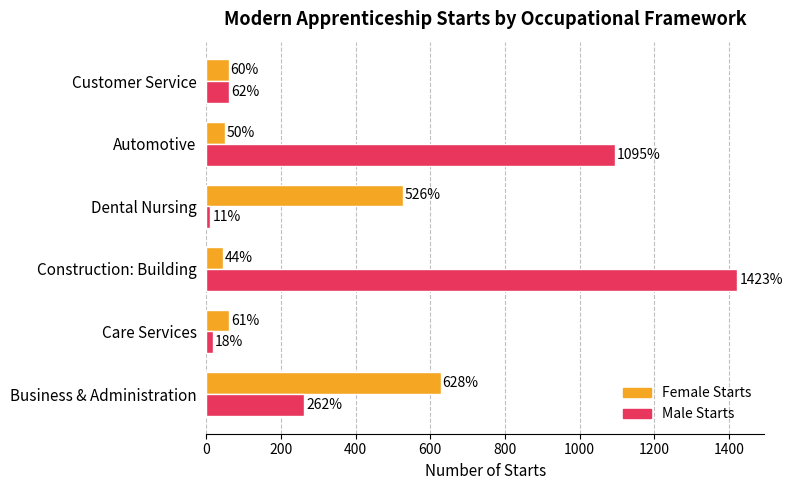

Is it true that Male Starts equals 1423 at Construction: Building?

True